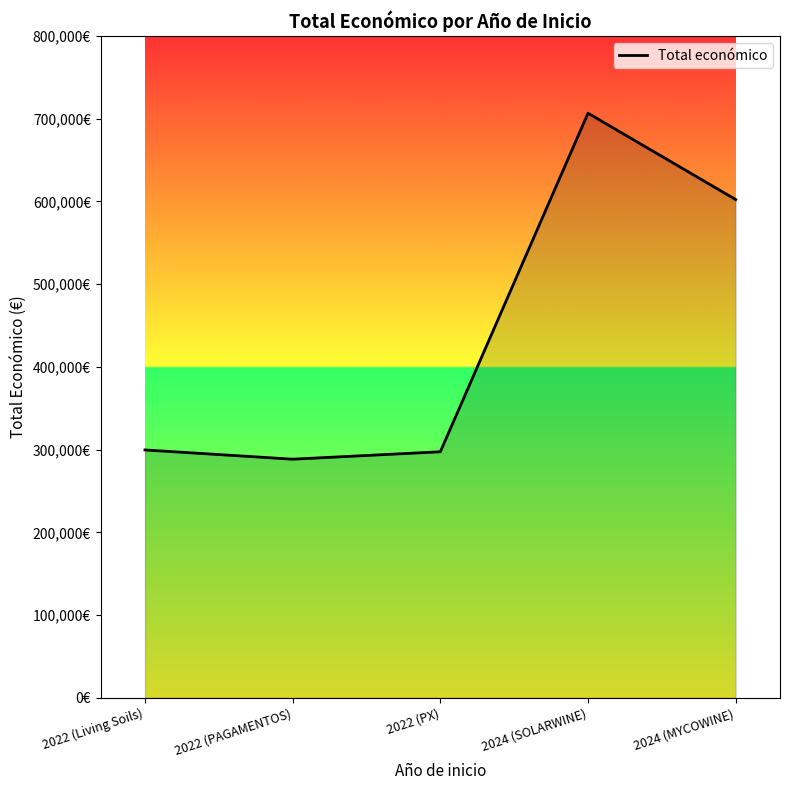

What is the sum of the values at 2024 (SOLARWINE) and 2022 (Living Soils)?

1006298.0